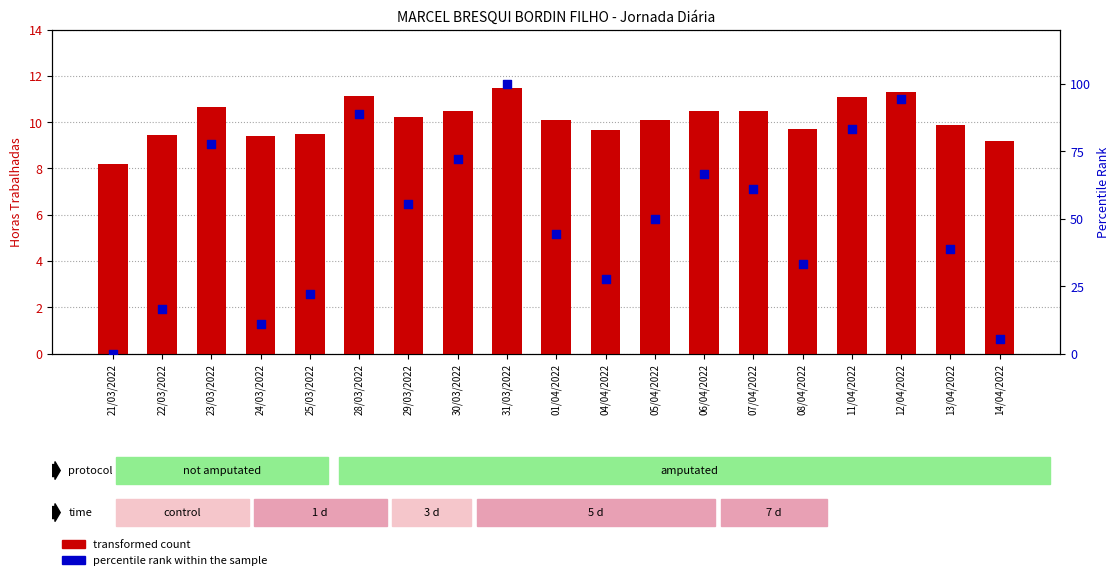

Is the value of percentile rank within the sample at 30/03/2022 greater than the value of transformed count at 25/03/2022?

Yes